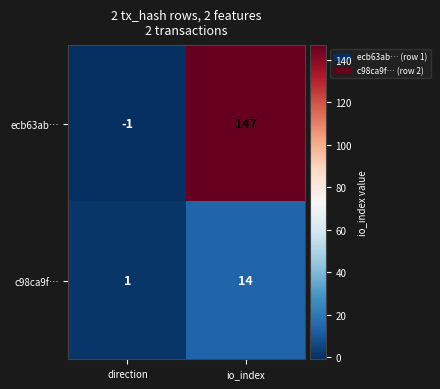

Where is c98ca9f… nearest to the value 7?

direction